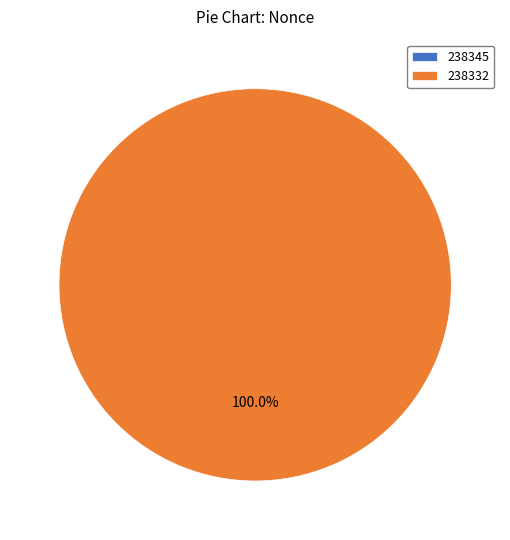

What is the smallest slice in the pie chart?

238345